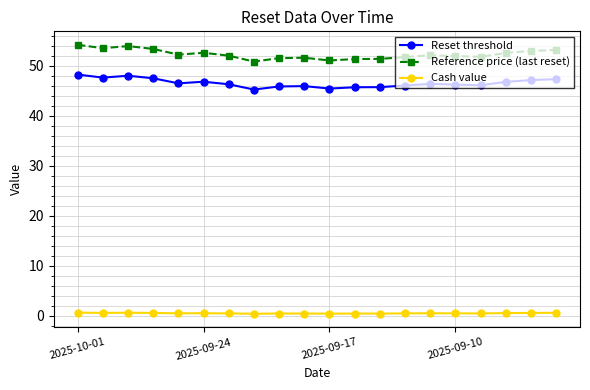

What is the value of the Reference price (last reset) point at the 15th from the left?

52.1